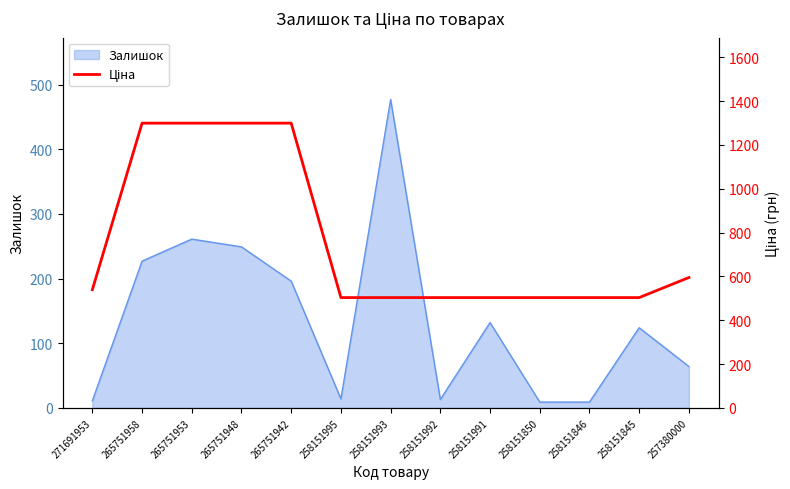

The Залишок series shows 64 at 257380000. True or false?

True